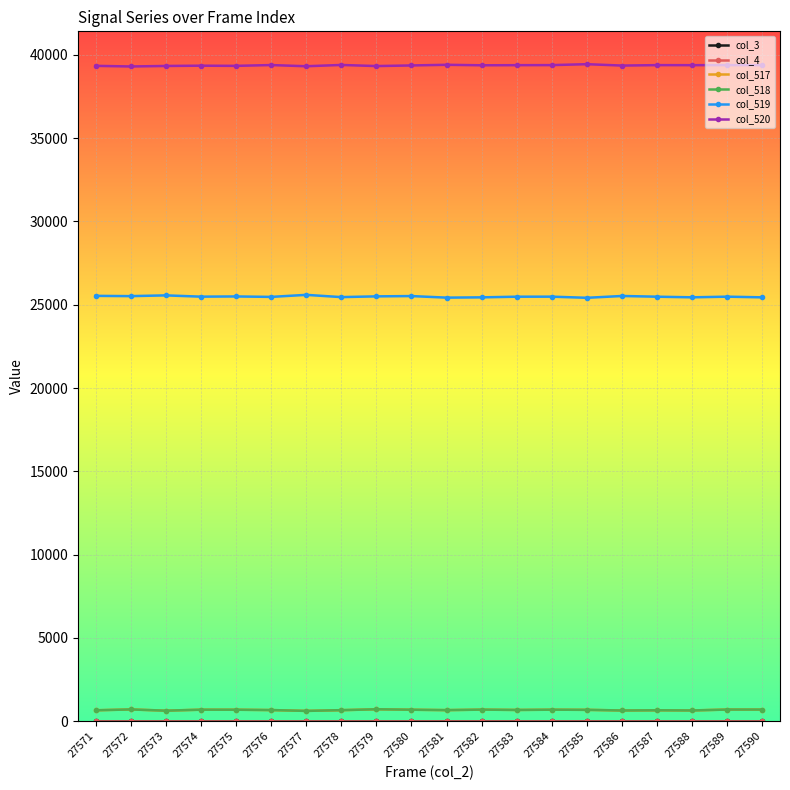

At how many categories does at least one series exceed 24409?

20